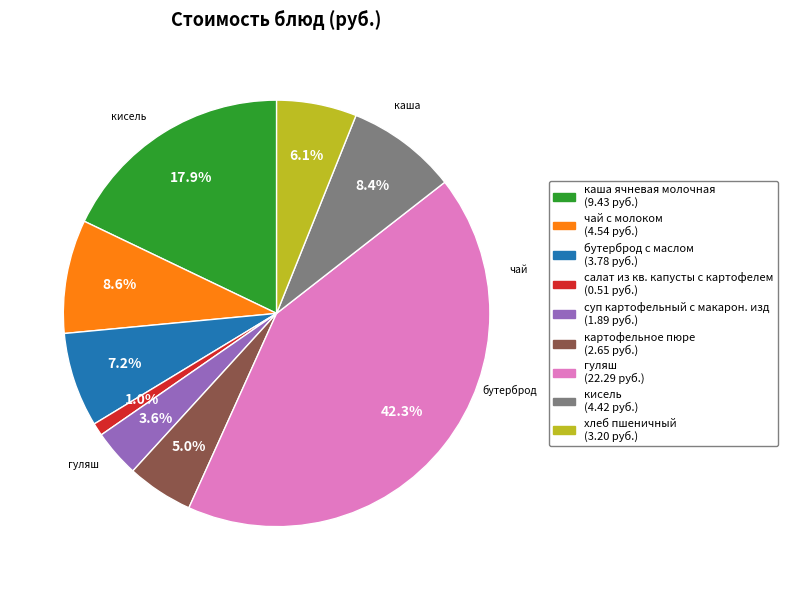

Does гуляш account for over 50% of the chart?

No